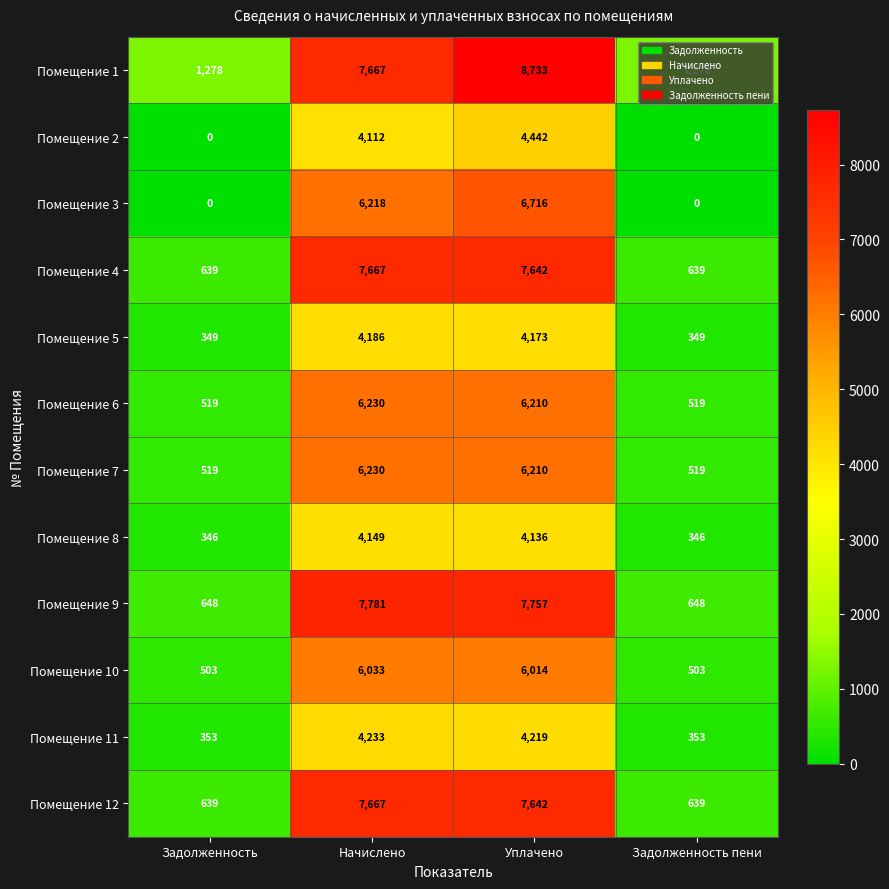

What is the spread (max minus min) of values at Задолженность?

1278